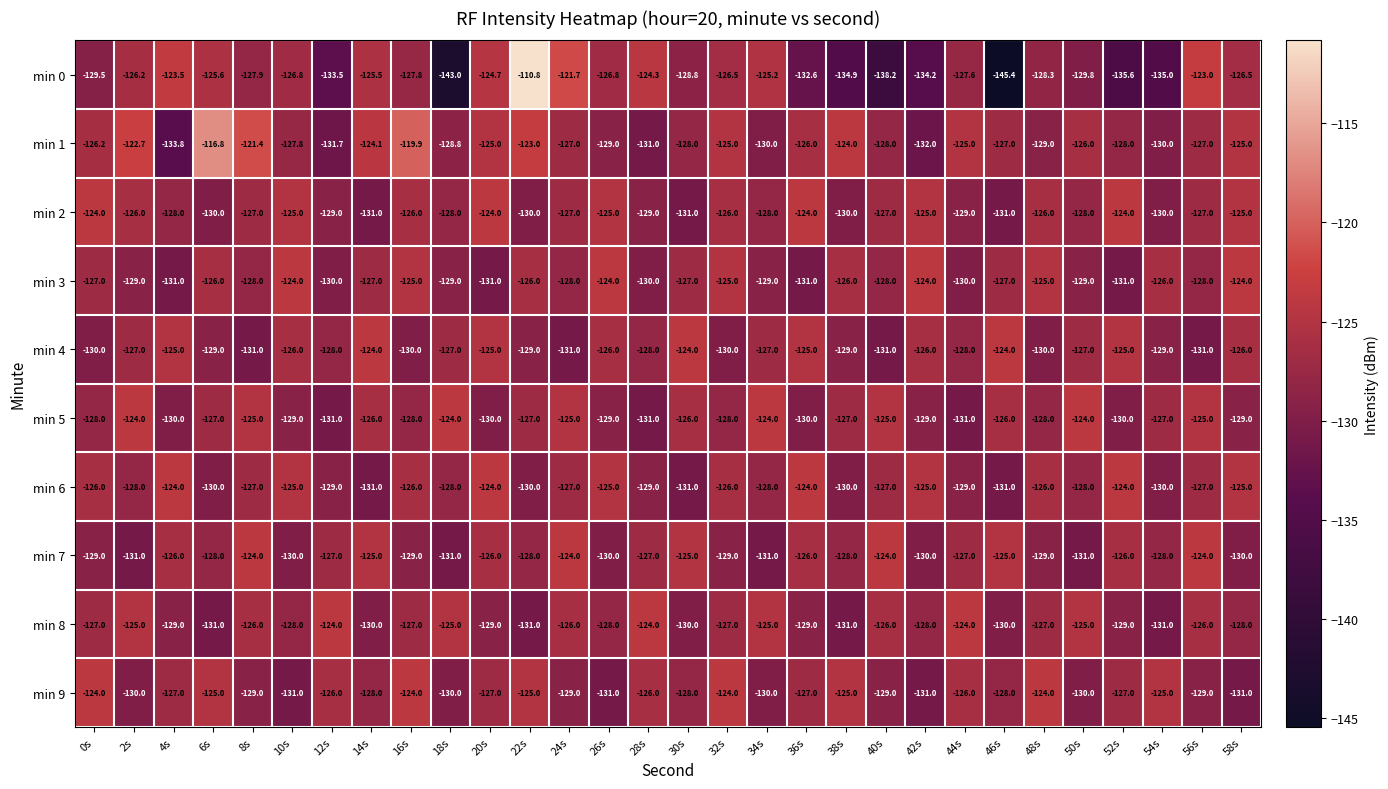

Count the number of categories in the chart.

30